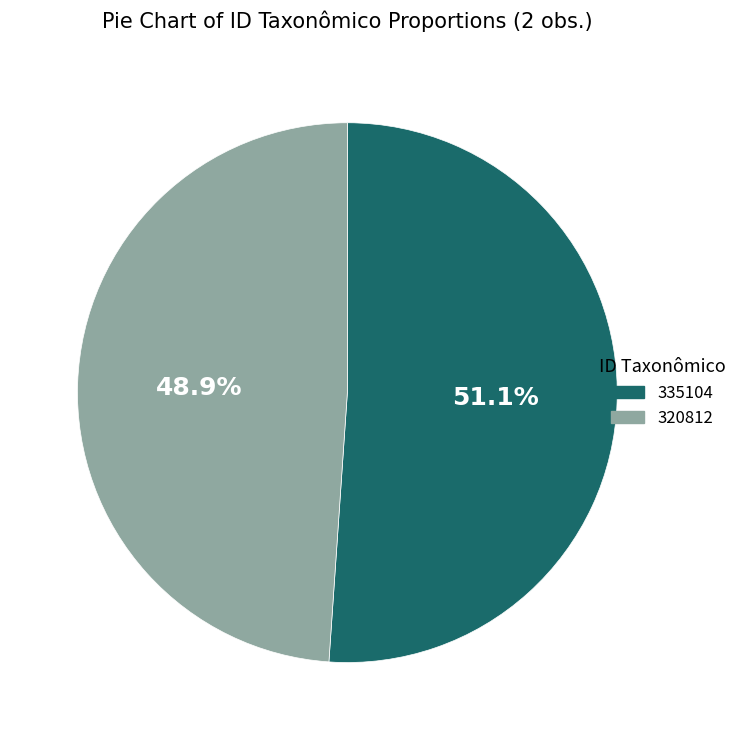

How many segments does this pie chart have?

2